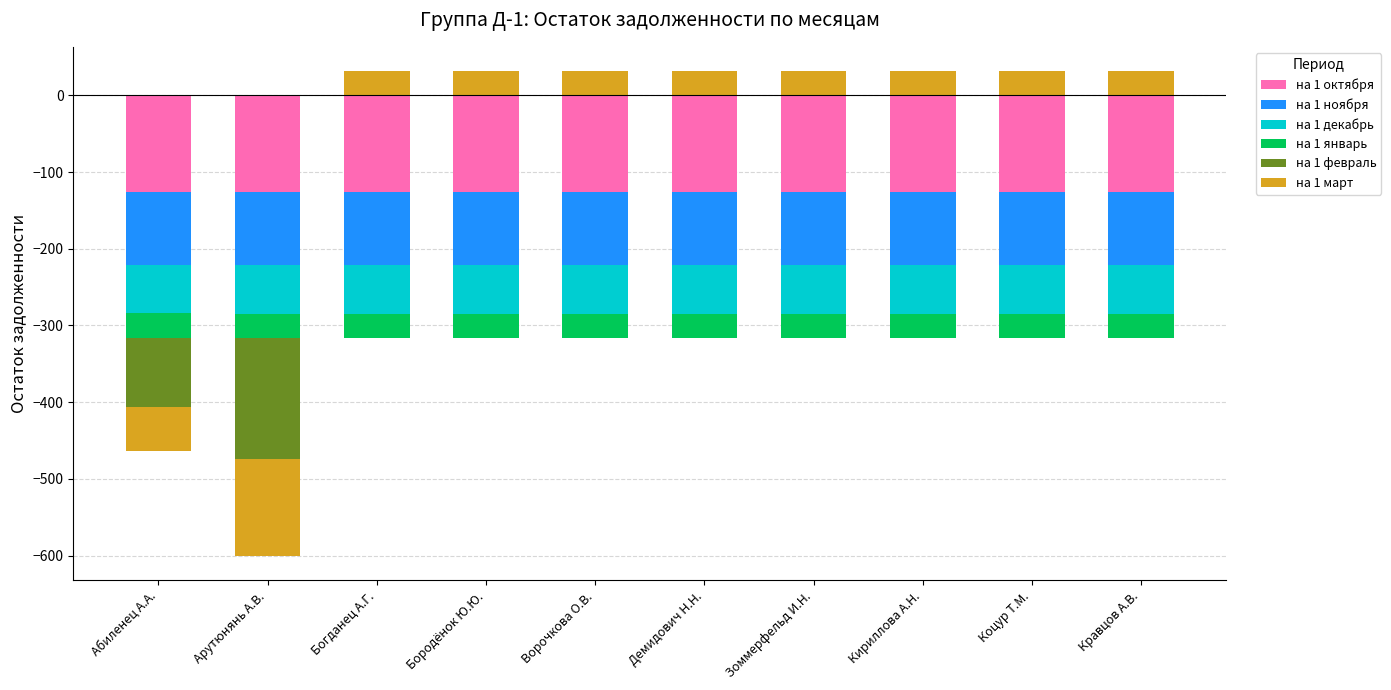

At which label is на 1 январь closest to 0?

Абиленец А.А.